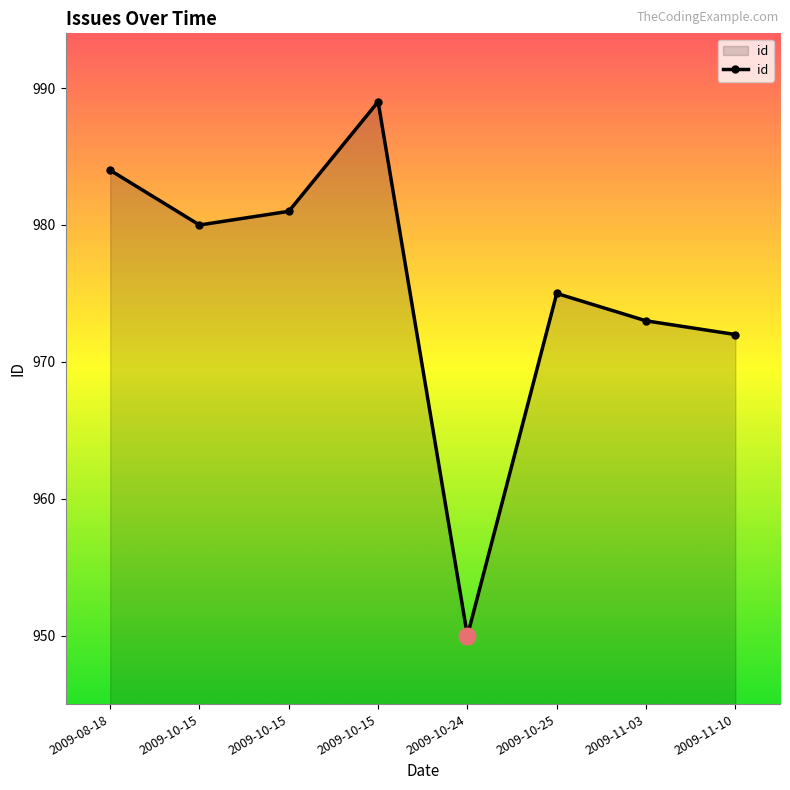

How many data points are less than 980?

4